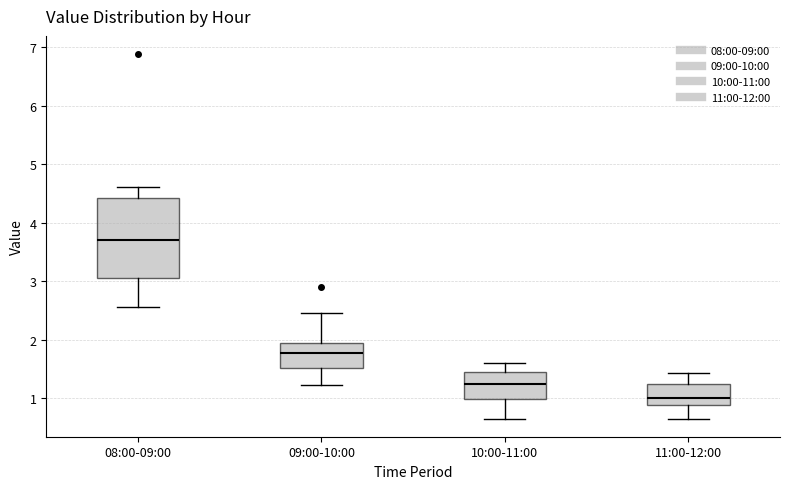

Reading left to right, transcribe this box plot: for each box, give where its median line is, the range the box spans, and where its two whiskers end, as read against the y-axis. The values are not printed on the chart, so give them approximately, as read against the axis.

08:00-09:00: median 3.7, box 3.1 to 4.4, whiskers 2.6 to 4.6
09:00-10:00: median 1.8, box 1.5 to 1.9, whiskers 1.2 to 2.5
10:00-11:00: median 1.2, box 1.0 to 1.4, whiskers 0.7 to 1.6
11:00-12:00: median 1.0, box 0.9 to 1.2, whiskers 0.7 to 1.4